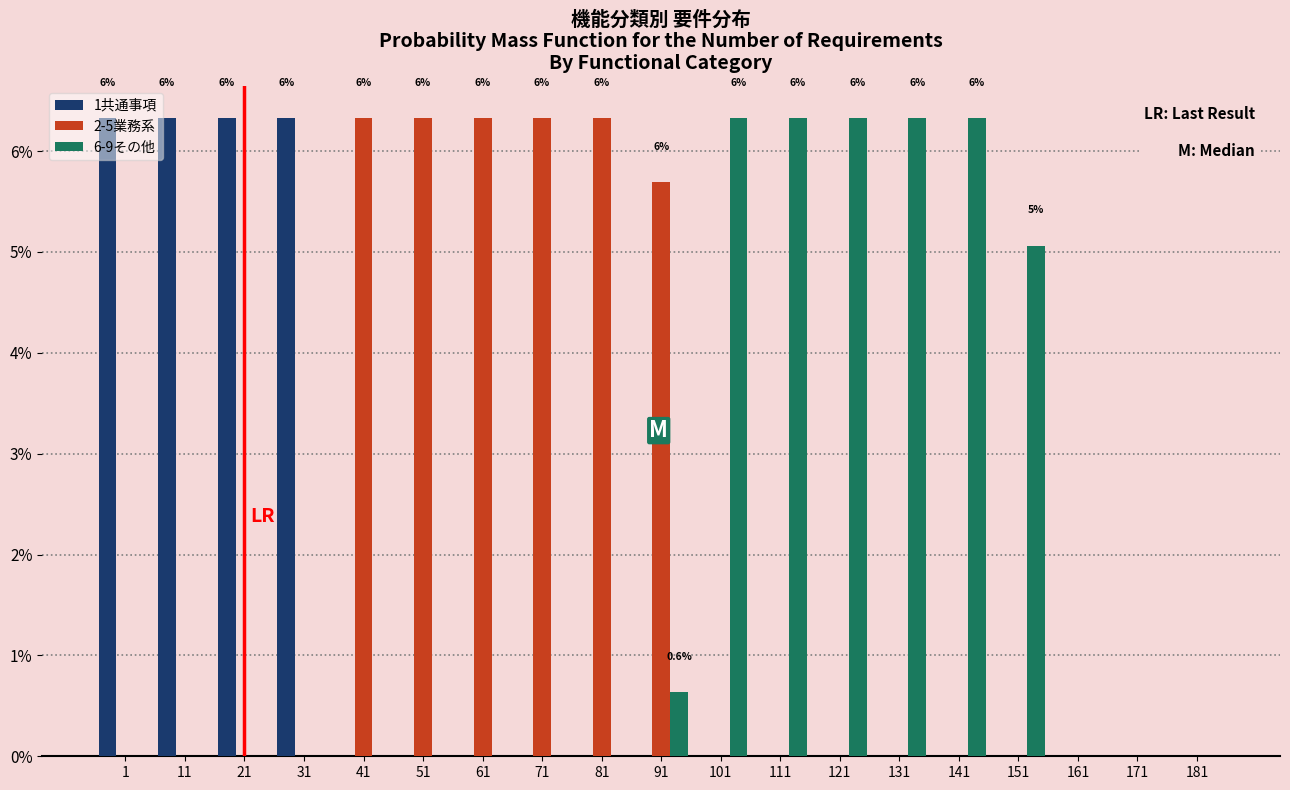

What is the sum of all 1共通事項 values?

25.3